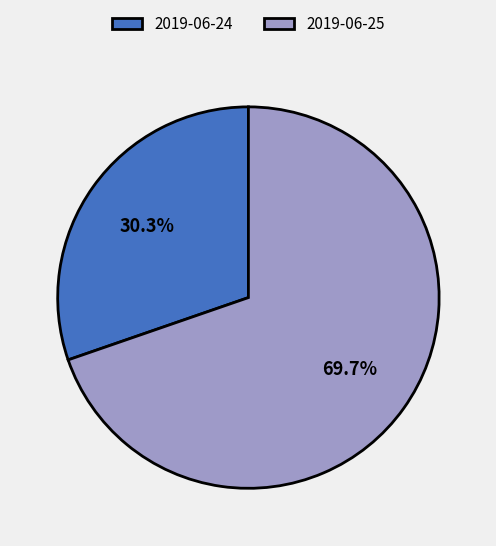

What is the ratio of the value at 2019-06-25 to the value at 2019-06-24?

2.3